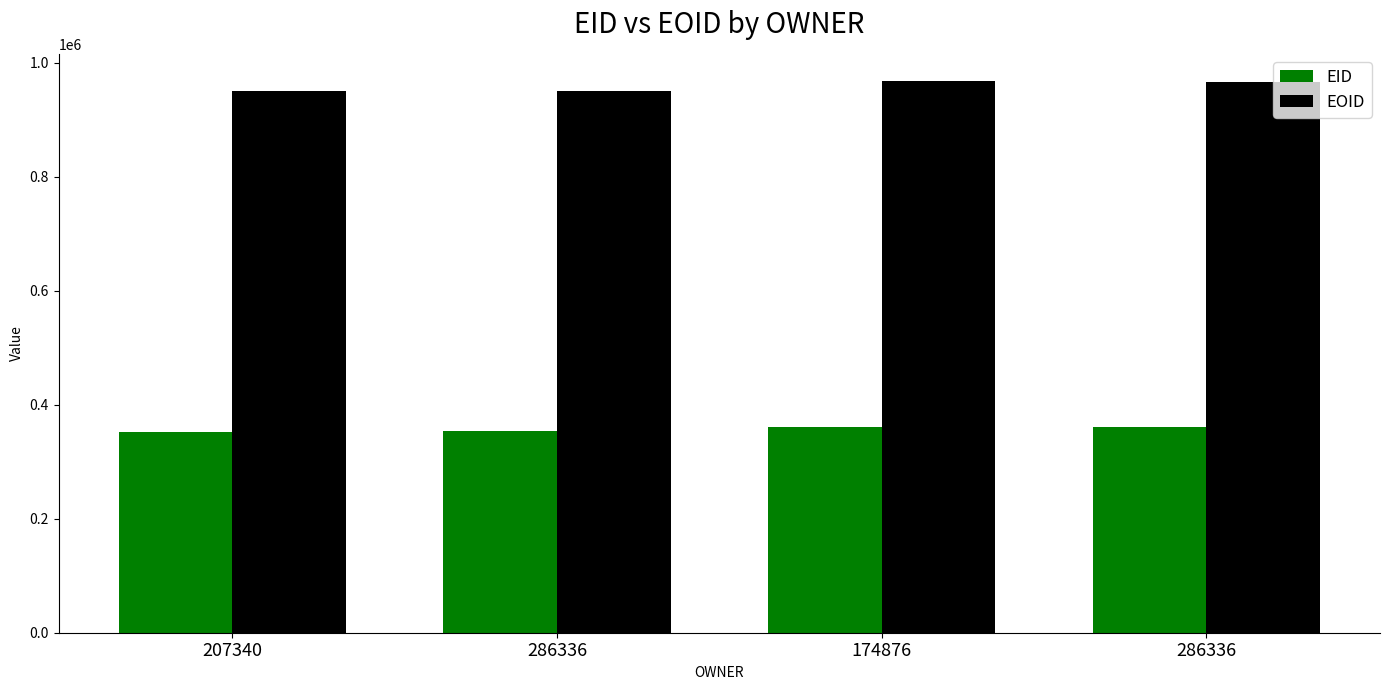

How many data points in EOID are less than 966678?

2